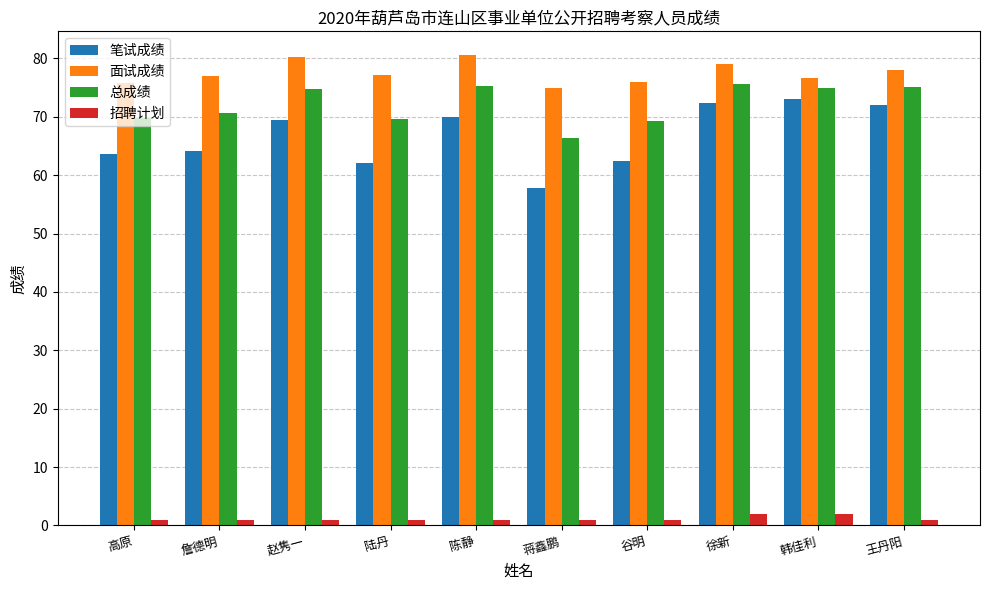

What is the sum of all 笔试成绩 values?

667.0